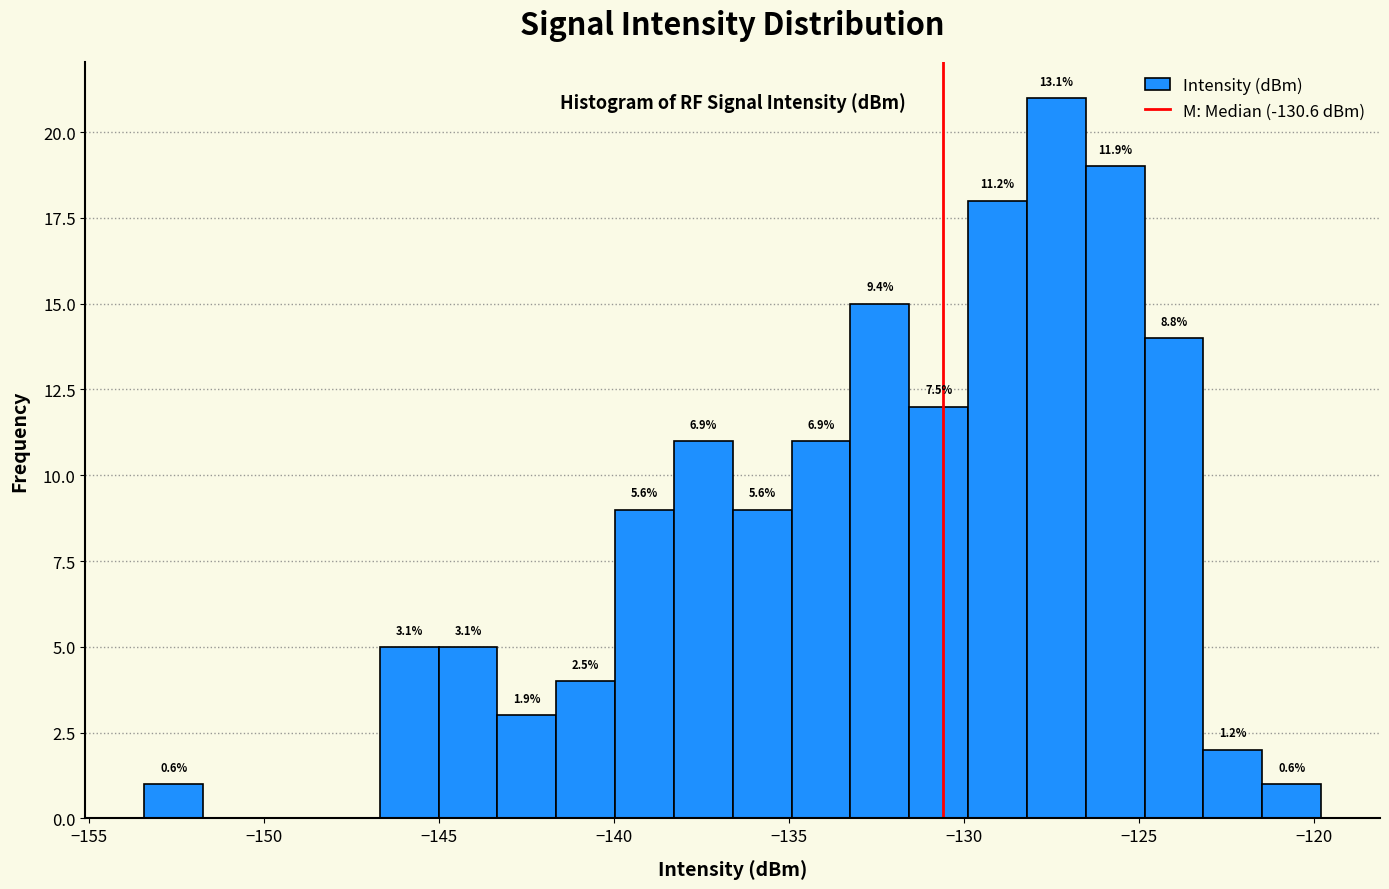

Read against the x-axis, roughly where is the centre of the tallest bar?

-127.5